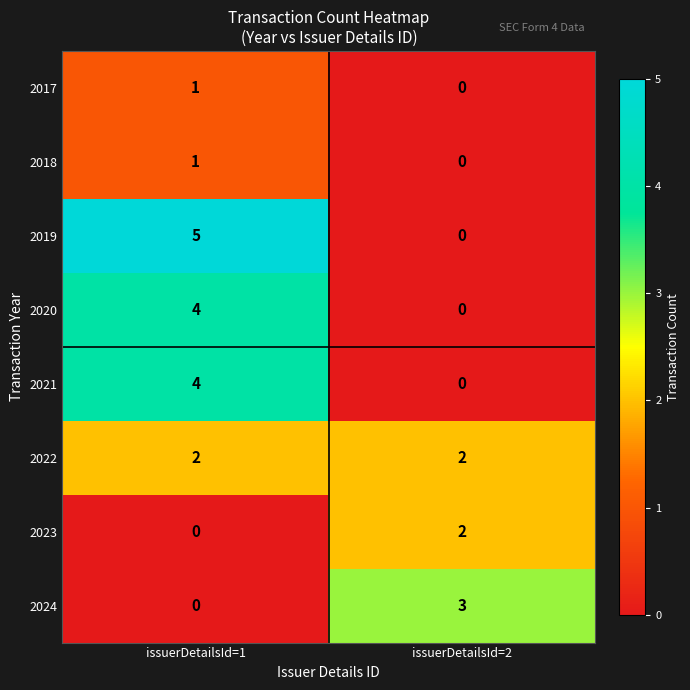

What is the total value across all series at issuerDetailsId=2?

7